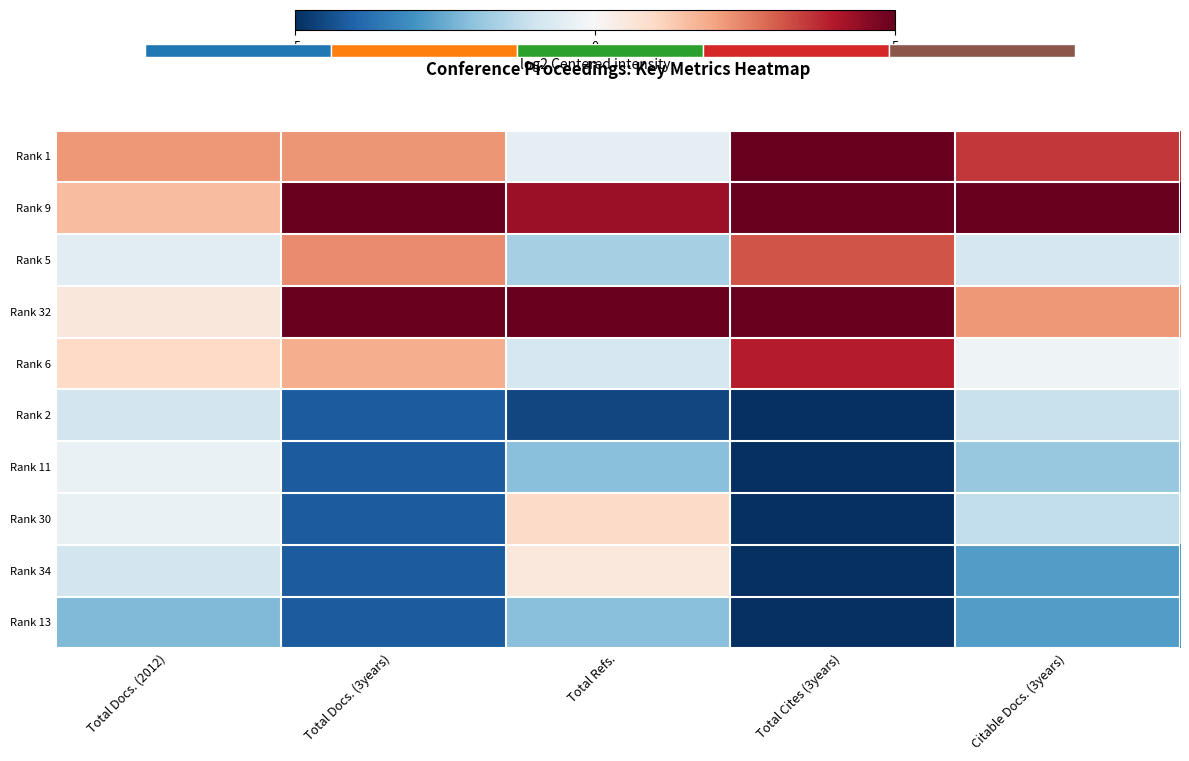

How many categories are shown in the chart?

5